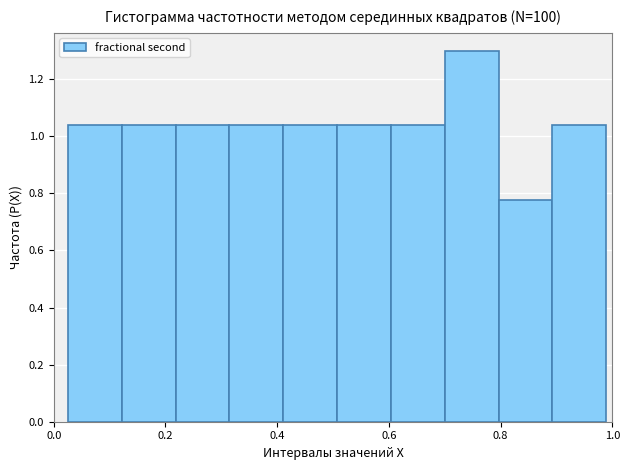

What is the height of the bar covering 0.22 to 0.32 on the x-axis? Neither the bar edges nor the heights are printed on the chart, so give them approximately, as read against the axes.

1.04